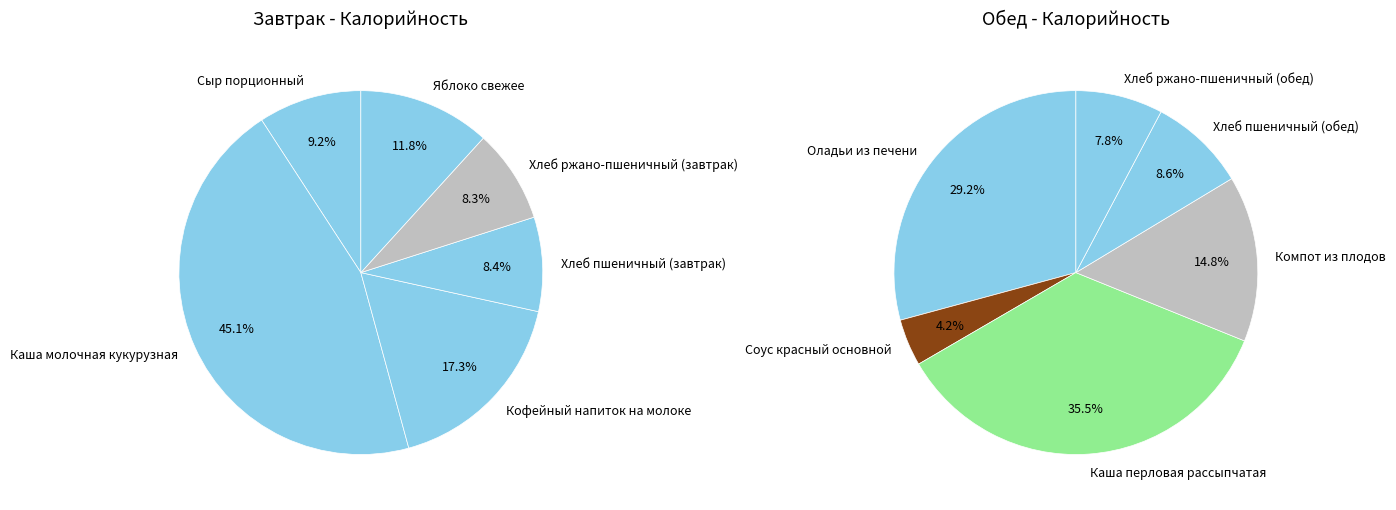

Which has a higher value, Хлеб пшеничный (завтрак) or Соус красный основной?

Хлеб пшеничный (завтрак)